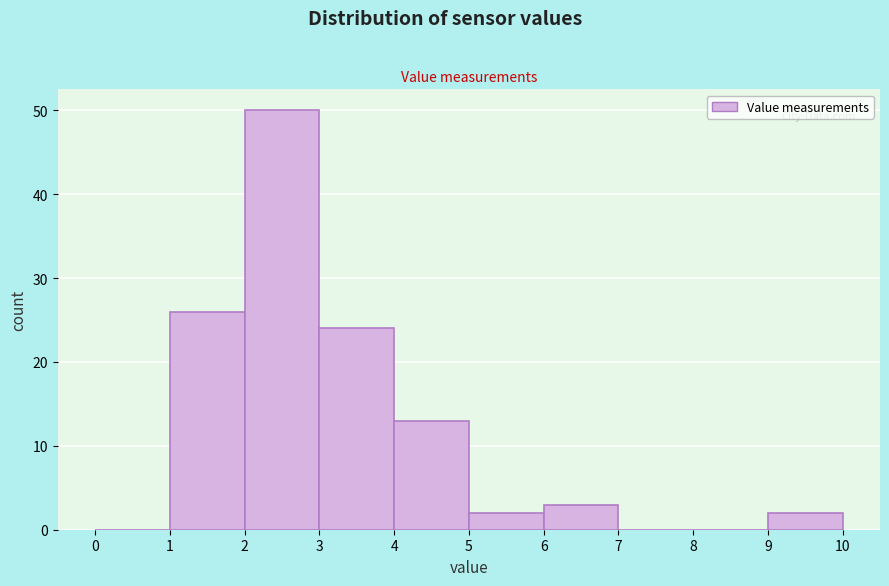

Reading left to right, list every bar in this chart as the range it spans on the x-axis followed by its height. The values are not printed on the chart, so give them approximately, as read against the axis.

0 to 1: 0
1 to 2: 26
2 to 3: 50
3 to 4: 24
4 to 5: 13
5 to 6: 2
6 to 7: 3
7 to 8: 0
8 to 9: 0
9 to 10: 2